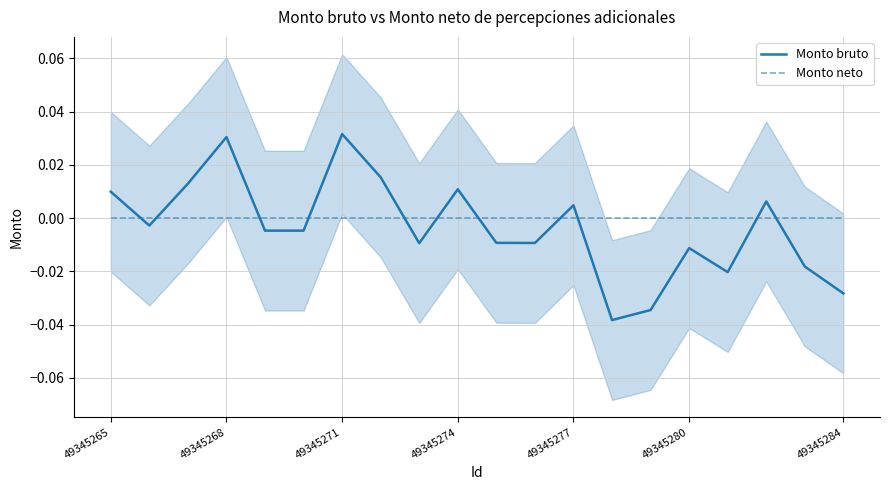

True or false: Monto bruto and Monto neto intersect in this chart.

True